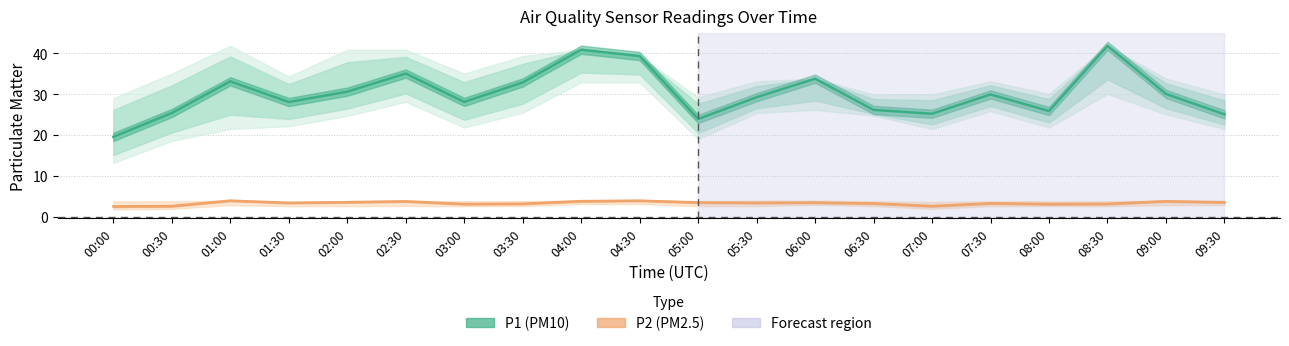

Reading left to right, extract all data points from this chart.

P1: 19.6	25.4	33.1	28.1	30.6	35.0	28.1	32.9	40.9	39.3	23.9	29.3	33.8	26.2	25.2	29.9	25.9	41.8	30.1	25.1
P1_upper: 29.0	35.0	41.8	34.4	40.9	40.9	35.0	39.3	40.9	39.3	29.3	33.1	33.8	29.9	29.9	33.1	30.1	41.8	33.8	29.9
P1_lower: 13.2	18.6	21.5	22.2	24.7	28.1	21.9	25.5	32.9	32.9	19.1	25.4	26.2	24.8	21.5	25.9	21.9	30.1	25.1	21.5
P2: 2.6	2.7	4.0	3.5	3.6	3.8	3.2	3.2	3.9	4.0	3.5	3.5	3.5	3.3	2.7	3.4	3.2	3.2	3.9	3.6
P2_upper: 3.9	3.9	4.0	3.7	3.9	4.0	3.9	3.9	4.0	4.0	3.9	4.0	4.0	3.9	3.7	3.9	3.9	3.9	4.0	4.0
P2_lower: 1.9	2.0	2.9	2.6	2.6	2.7	2.6	2.7	3.2	3.2	2.6	2.7	3.0	2.7	2.0	2.6	2.7	2.6	2.9	2.9